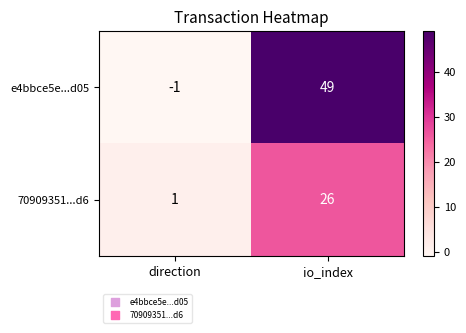

Reading left to right, transcribe all the data shown in this chart.

e4bbce5e...d05: -1	49
70909351...d6: 1	26